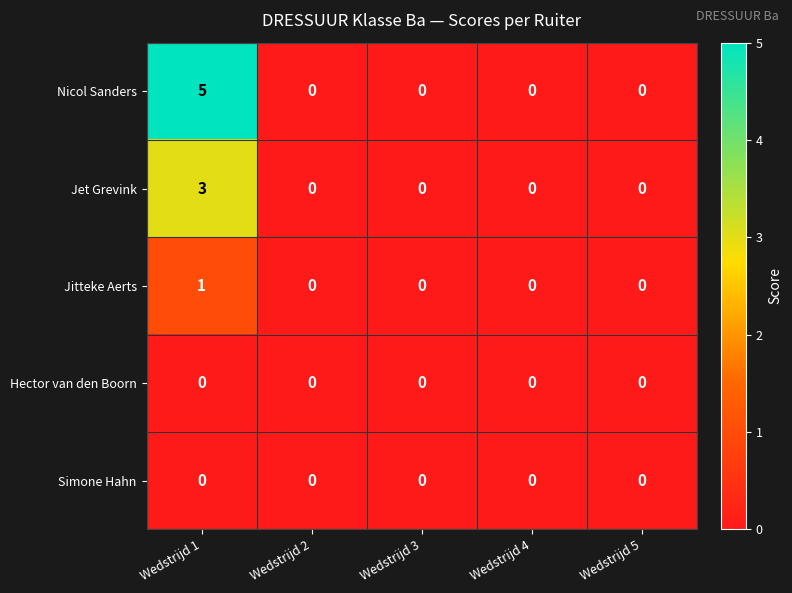

What is the difference between the Jet Grevink values at Wedstrijd 5 and Wedstrijd 1?

3